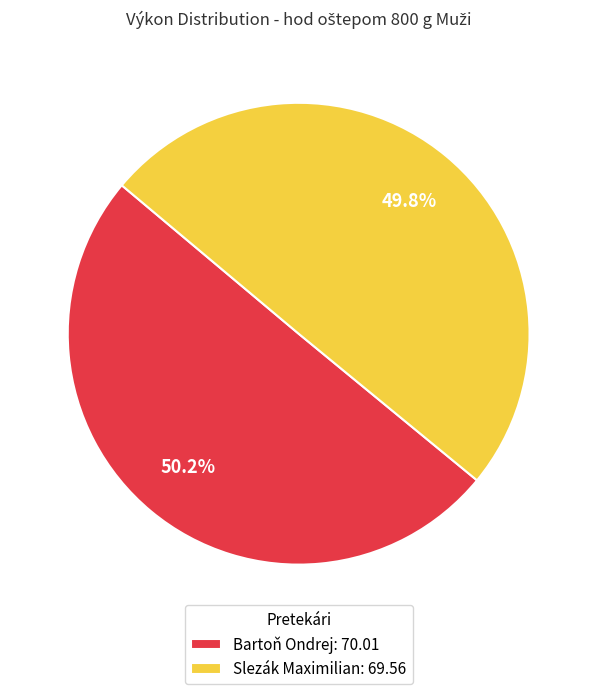

The Bartoň Ondrej slice represents 60% of the pie. True or false?

False